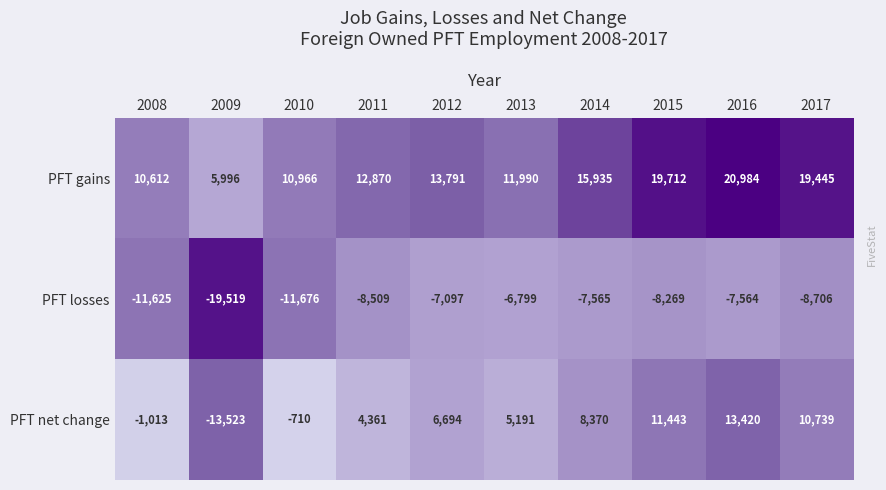

Which category has the lowest value in the PFT gains series?

2009